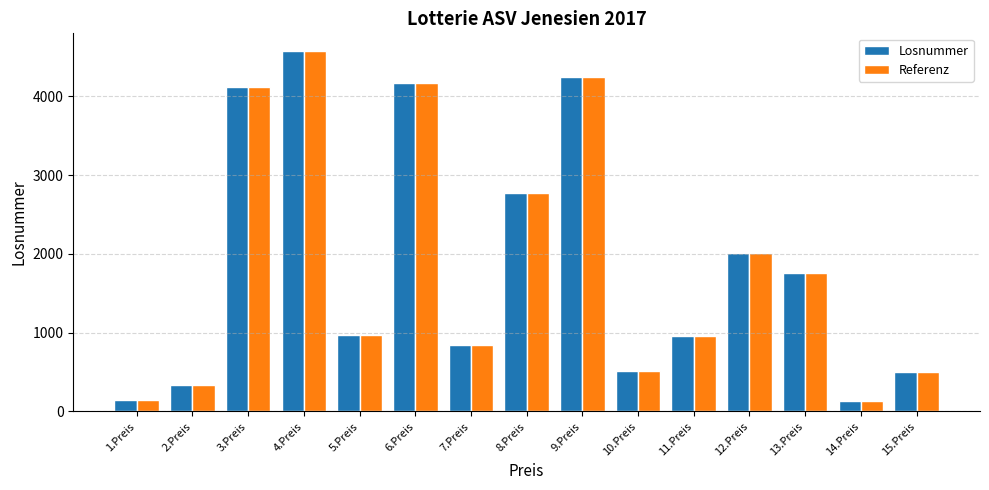

At which category is the sum across all series the highest?

4.Preis